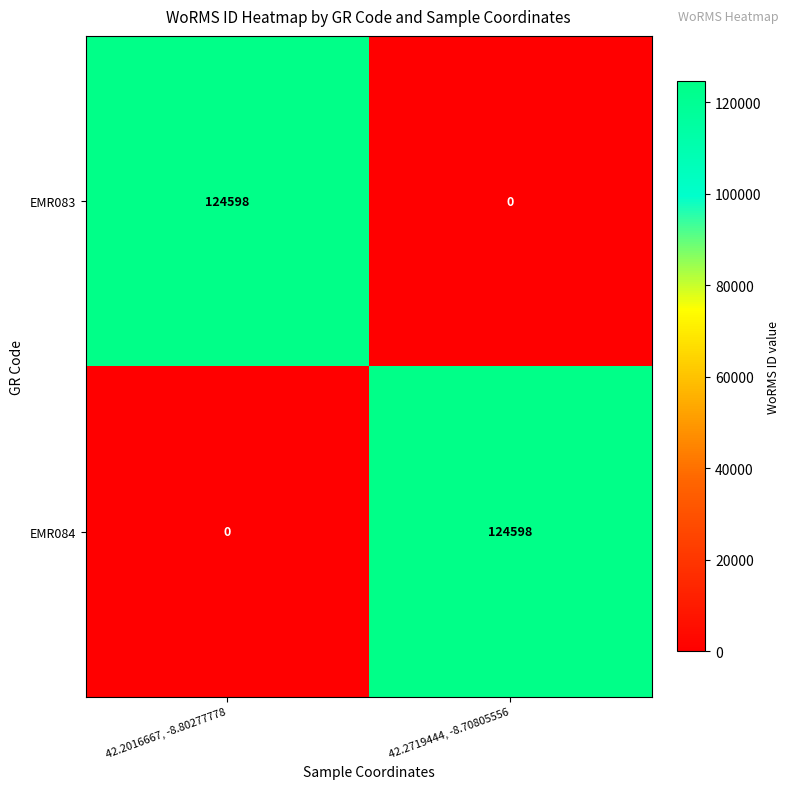

Count the number of categories in the chart.

2